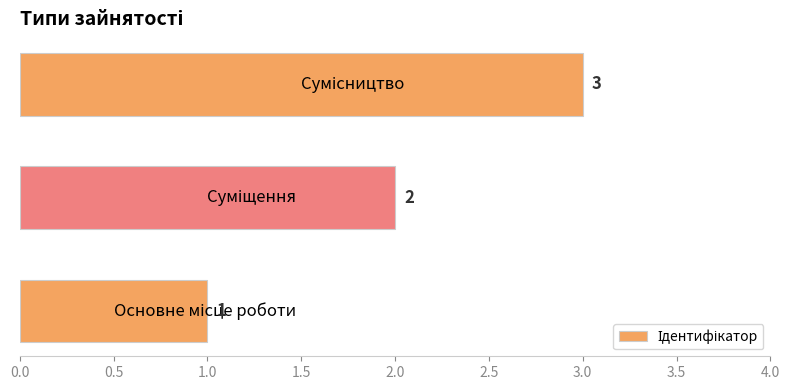

What is the maximum value shown in the chart?

3